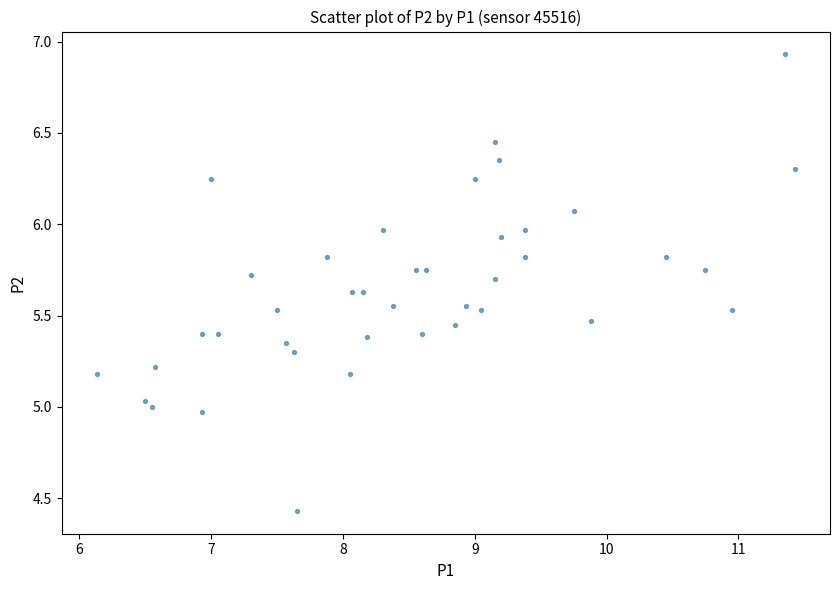

What is the range of Y values (max minus min)?

2.5